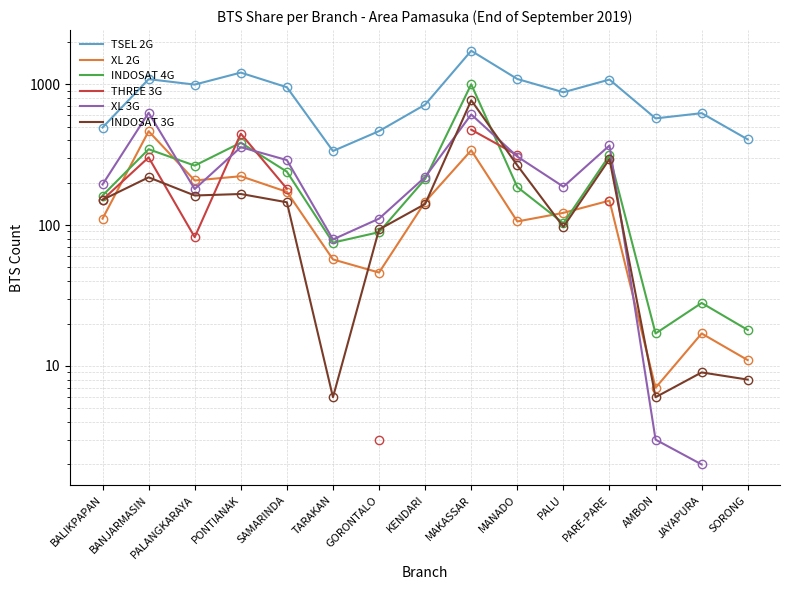

What is the maximum value shown in the chart?

1724.0